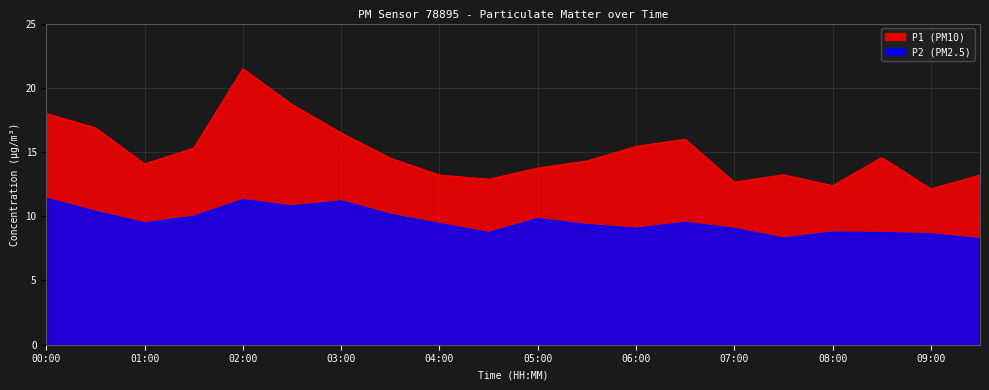

What is the maximum value for P1?

21.5